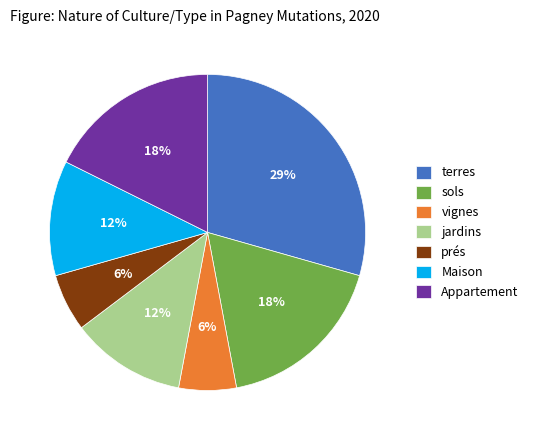

Which has a higher value, jardins or vignes?

jardins